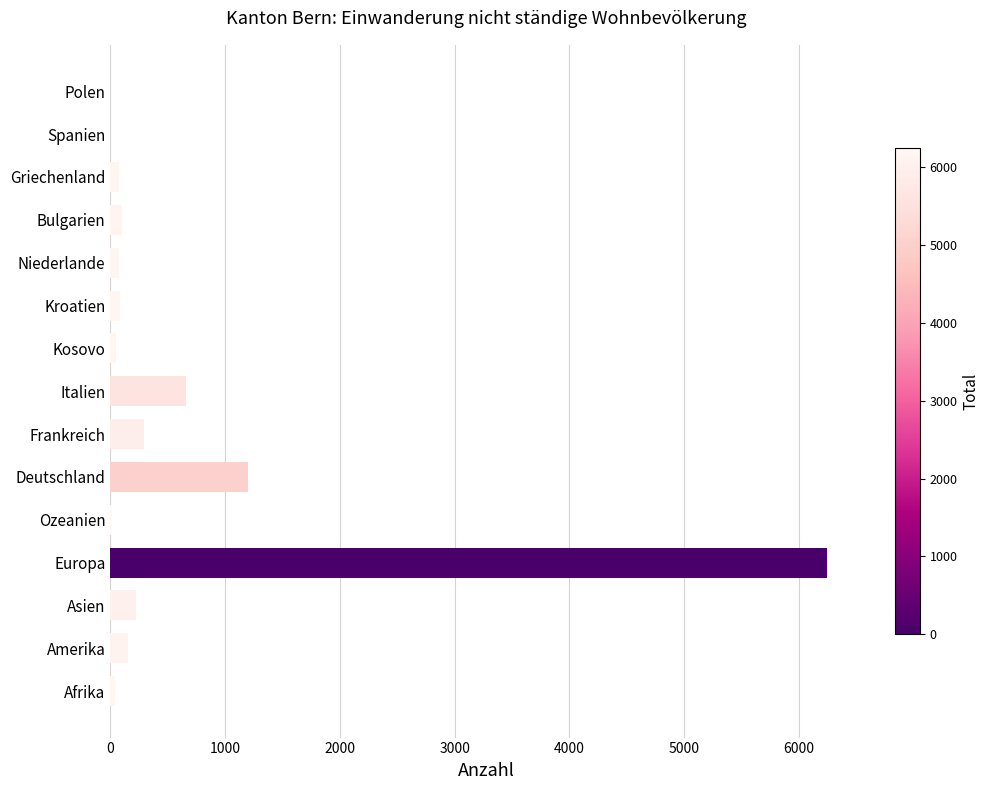

Which label corresponds to the largest value in the chart?

Europa